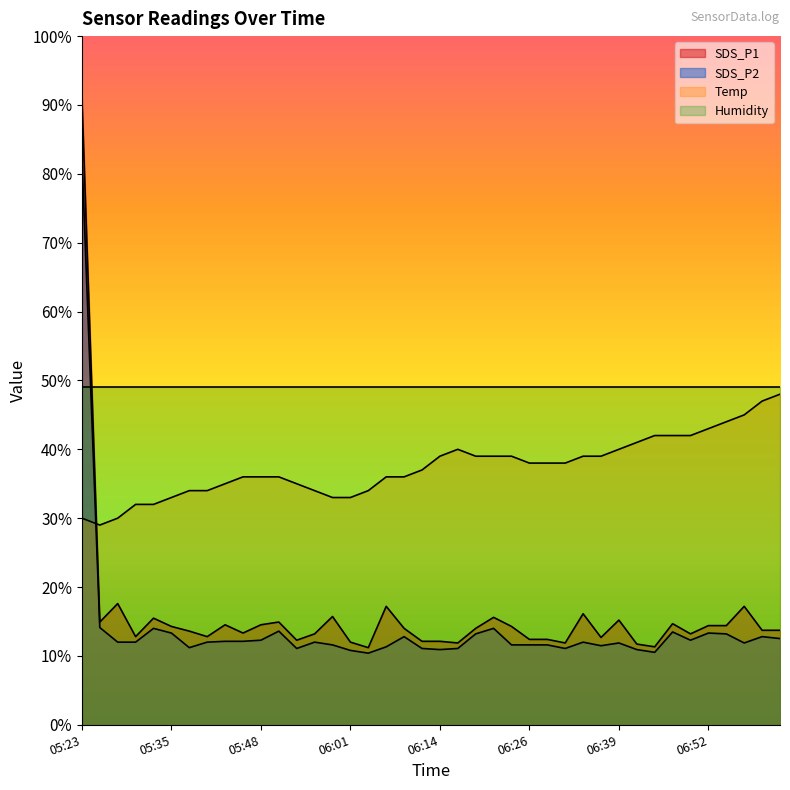

Is it true that SDS_P1 equals 24.2 at 06:47?

False